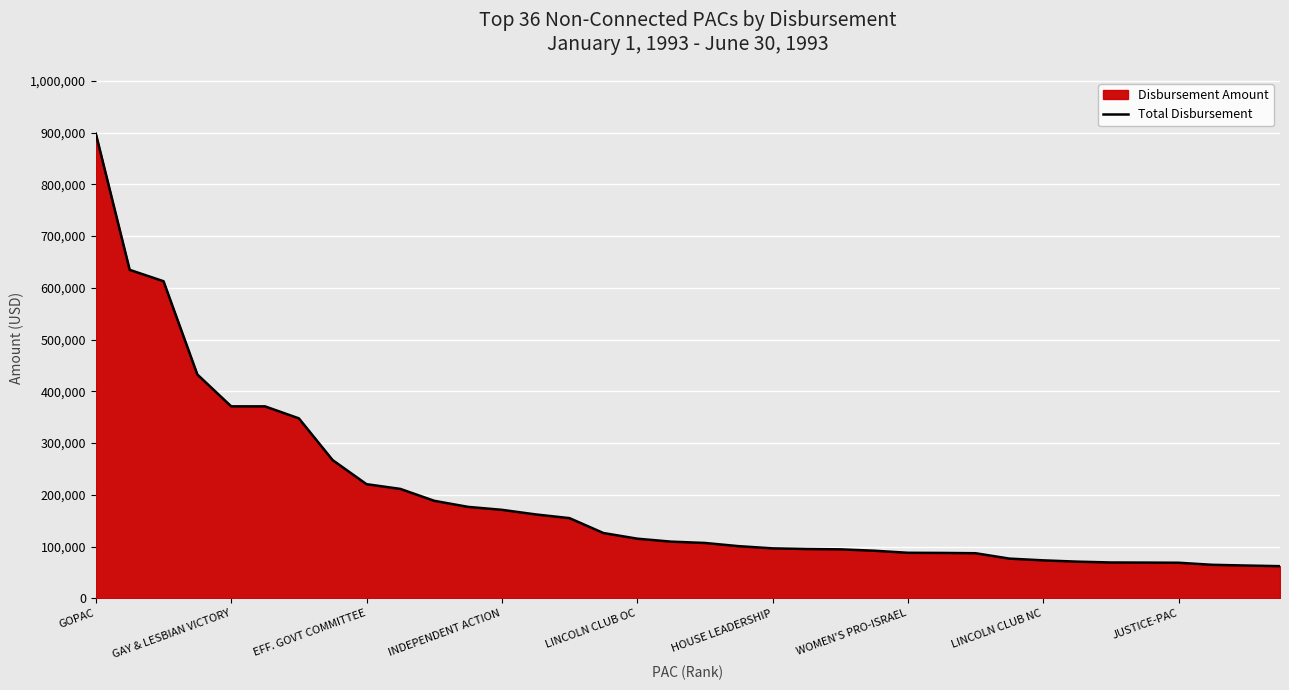

Is it true that the value at INDEPENDENT ACTION is 170910?

True